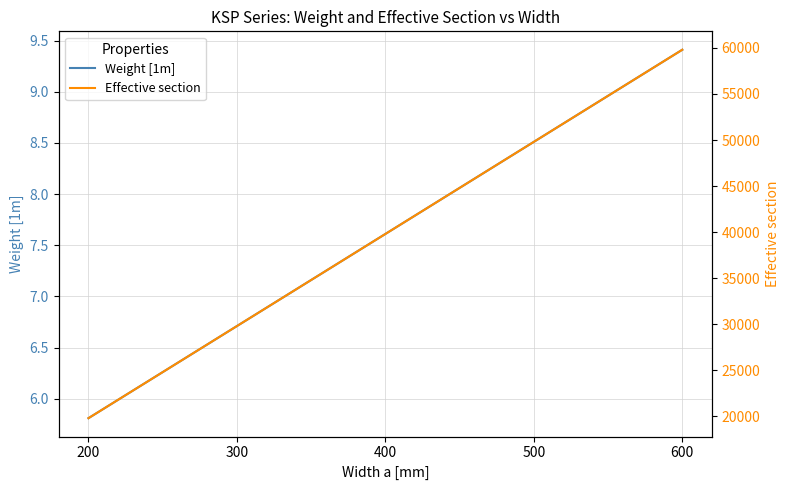

Does the chart have visible grid lines?

Yes